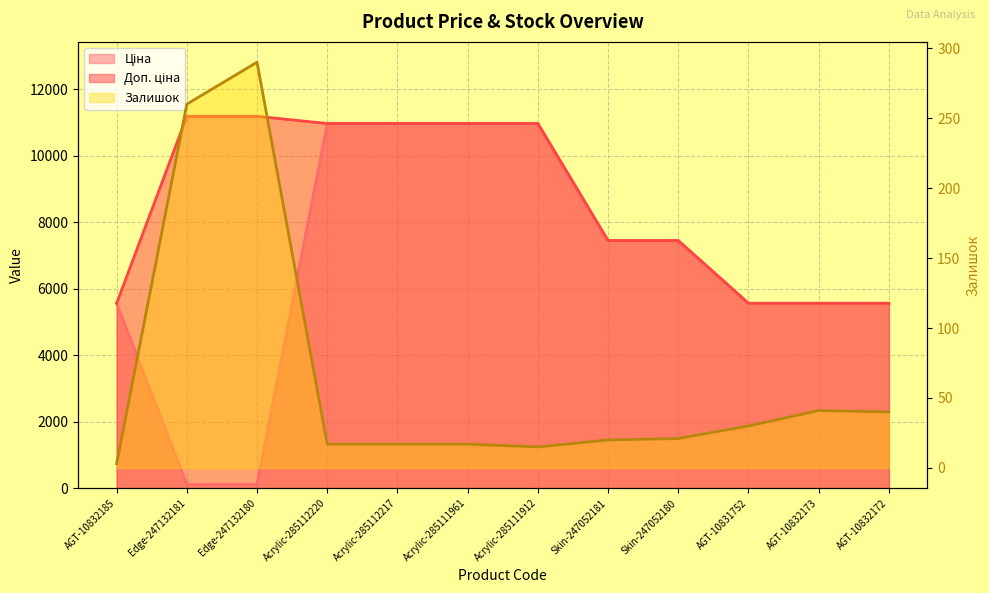

What is the value of the Ціна point at the 2nd from the left?

111.8